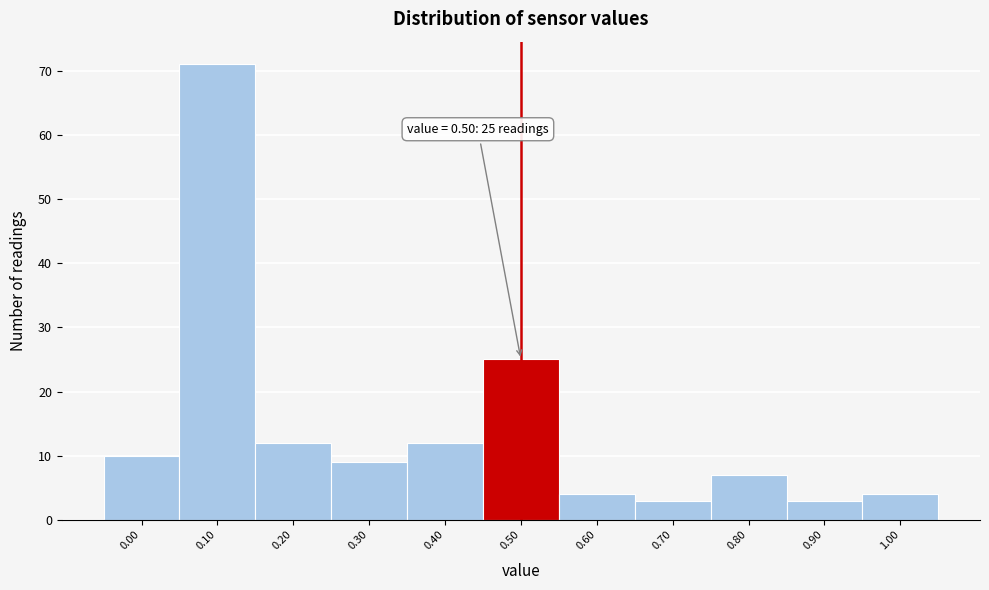

Over which range of the x-axis is the bar tallest?

0.05 to 0.15